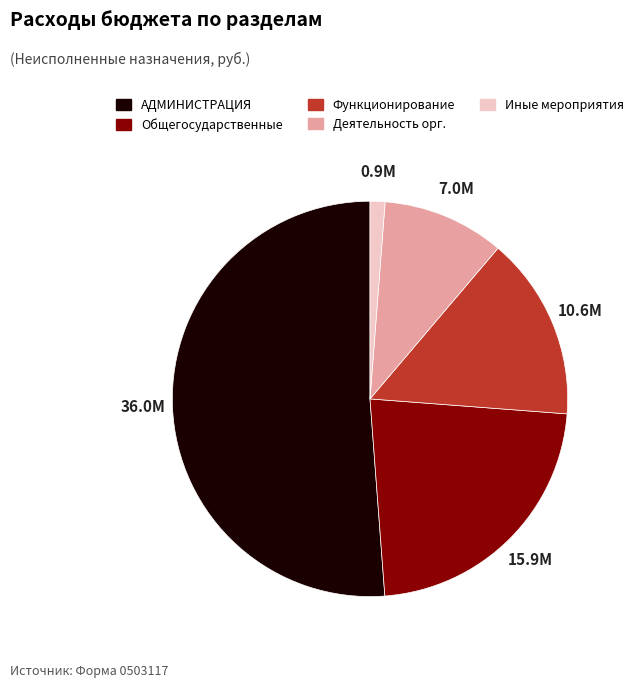

Is there a majority slice in this chart?

Yes